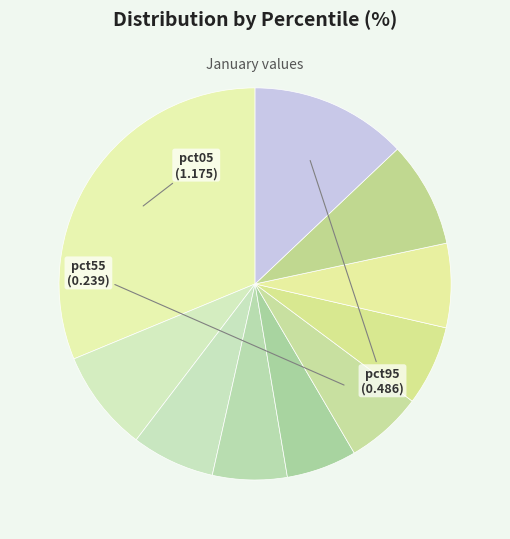

How many segments does this pie chart have?

10